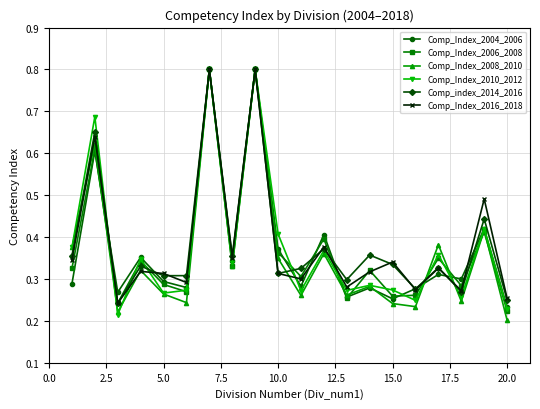

True or false: Comp_Index_2008_2010 and Comp_Index_2006_2008 cross at least once.

True